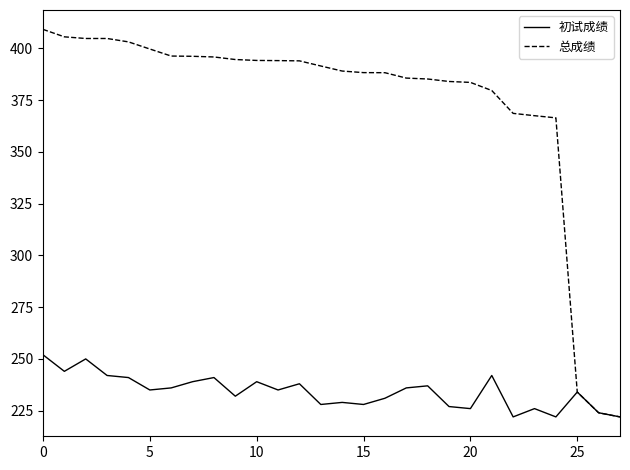

Rank the series by their average value, from highest to lowest.

总成绩, 初试成绩